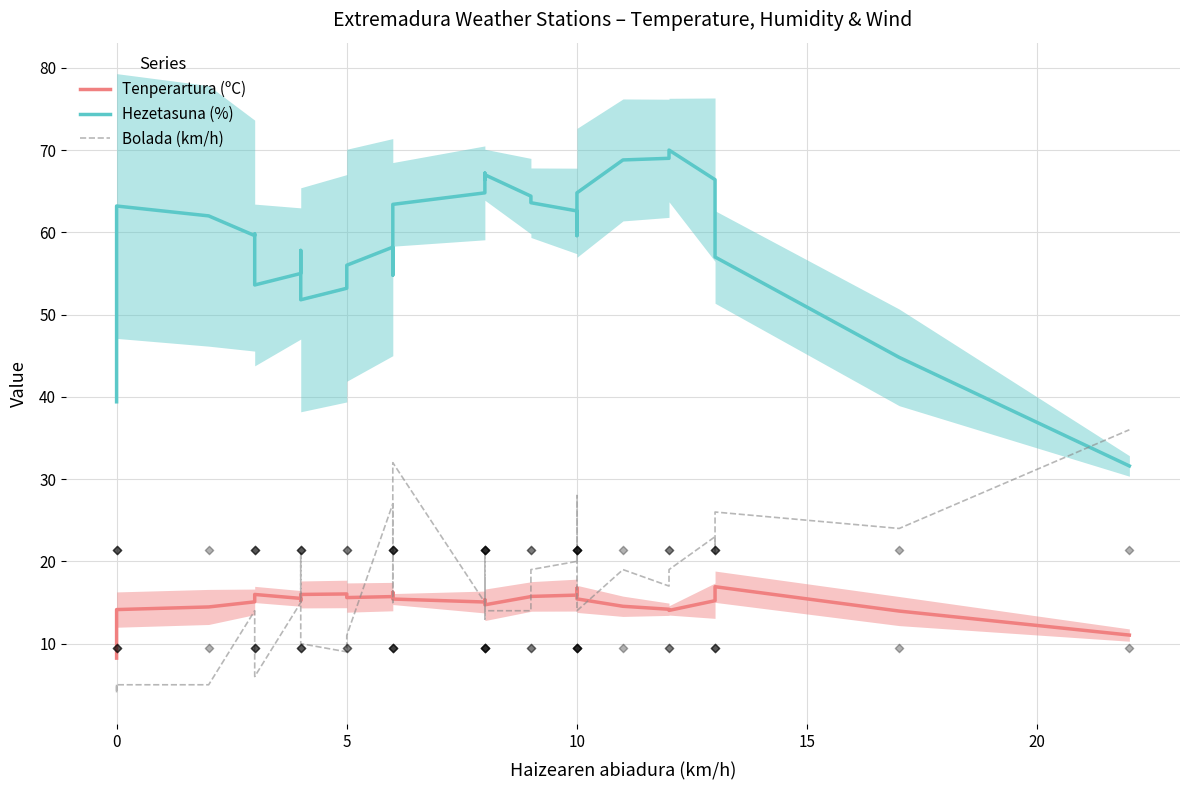

Which series contains the highest Y value?

Hezetasuna (%)